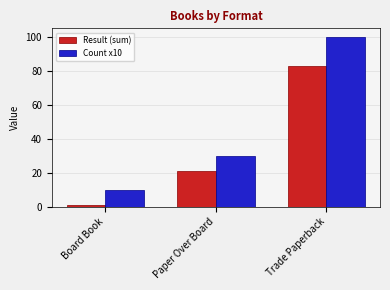

True or false: Count x10 has a value of 100 at Trade Paperback.

True